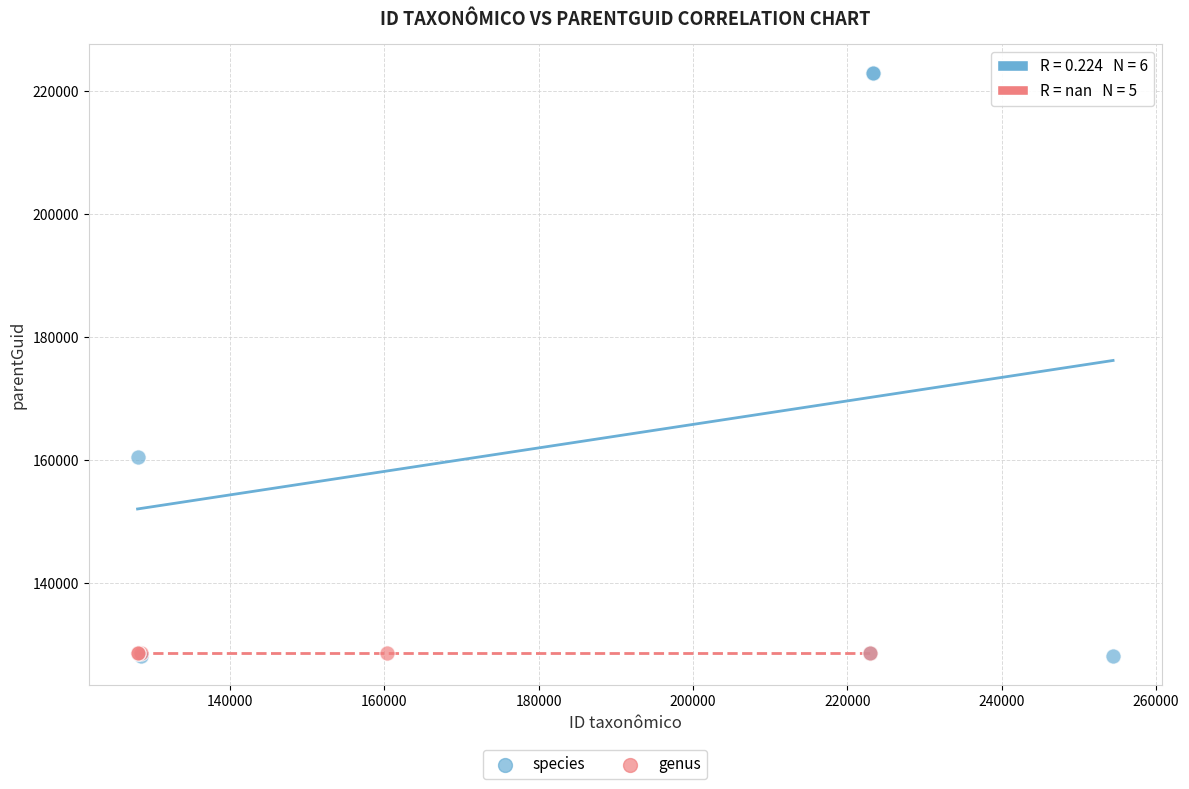

Which series contains the highest Y value?

species